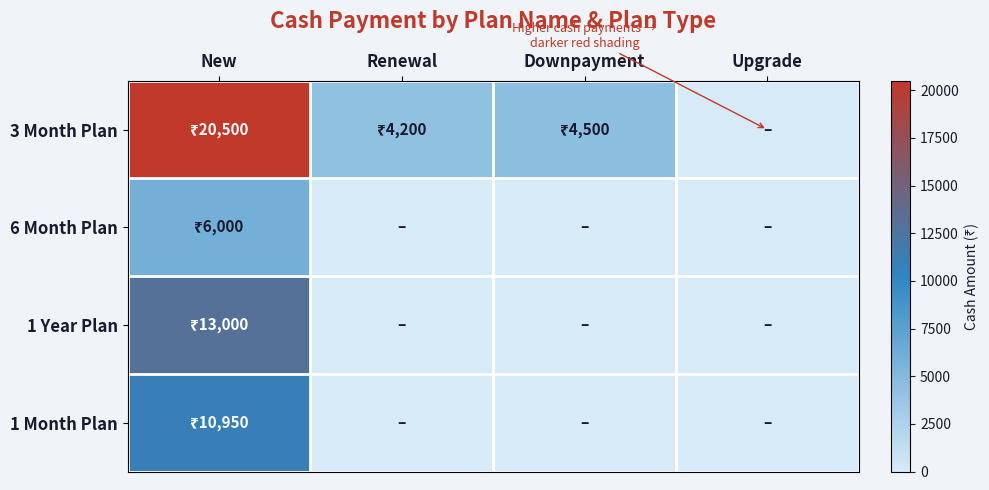

Which series has the largest total across all categories?

3 Month Plan